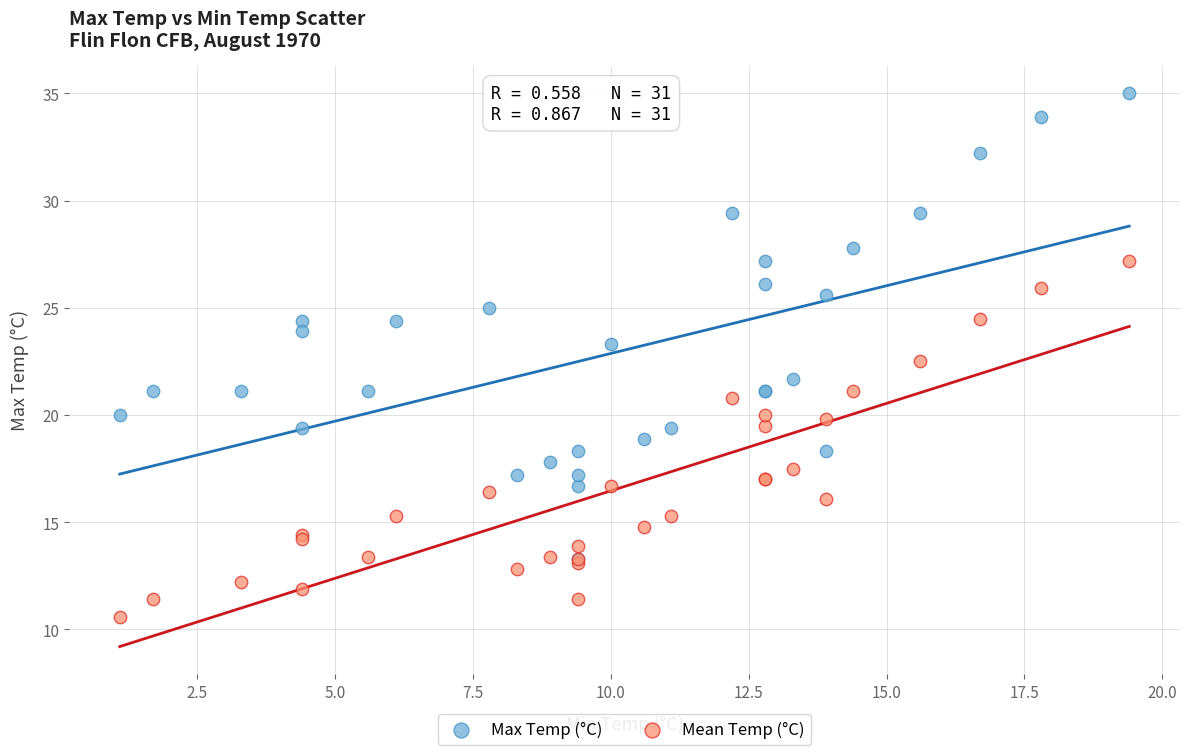

Which series contains the highest Y value?

Max Temp (°C)